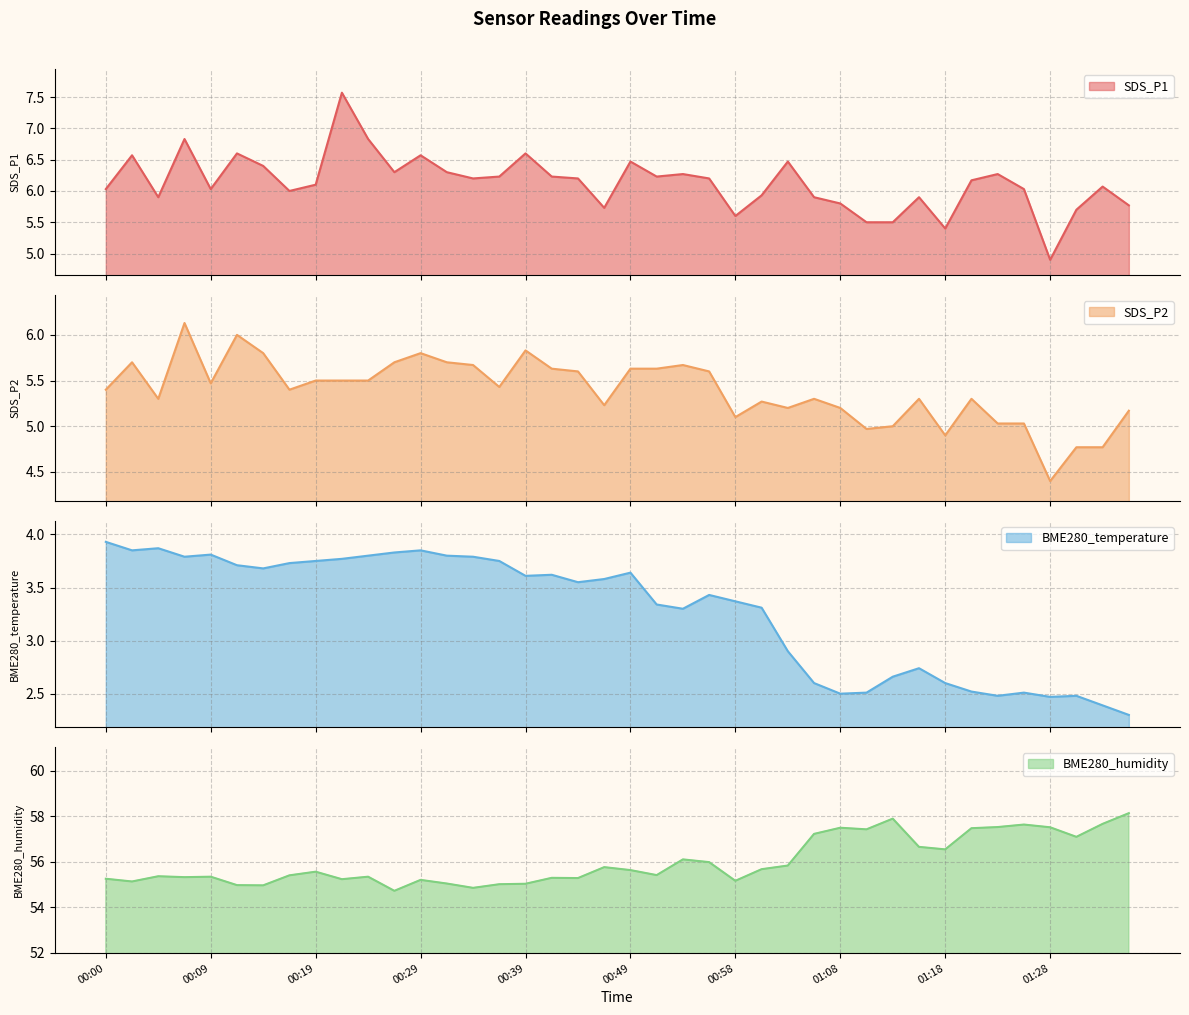

How many lines are shown in the chart?

4